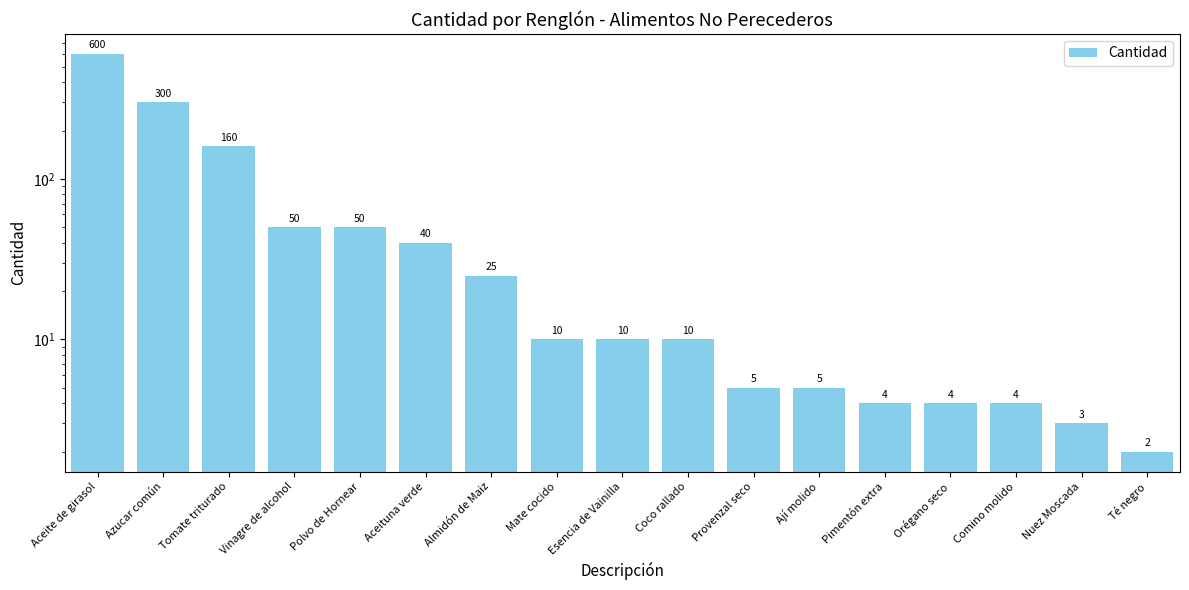

What is the maximum value shown in the chart?

600